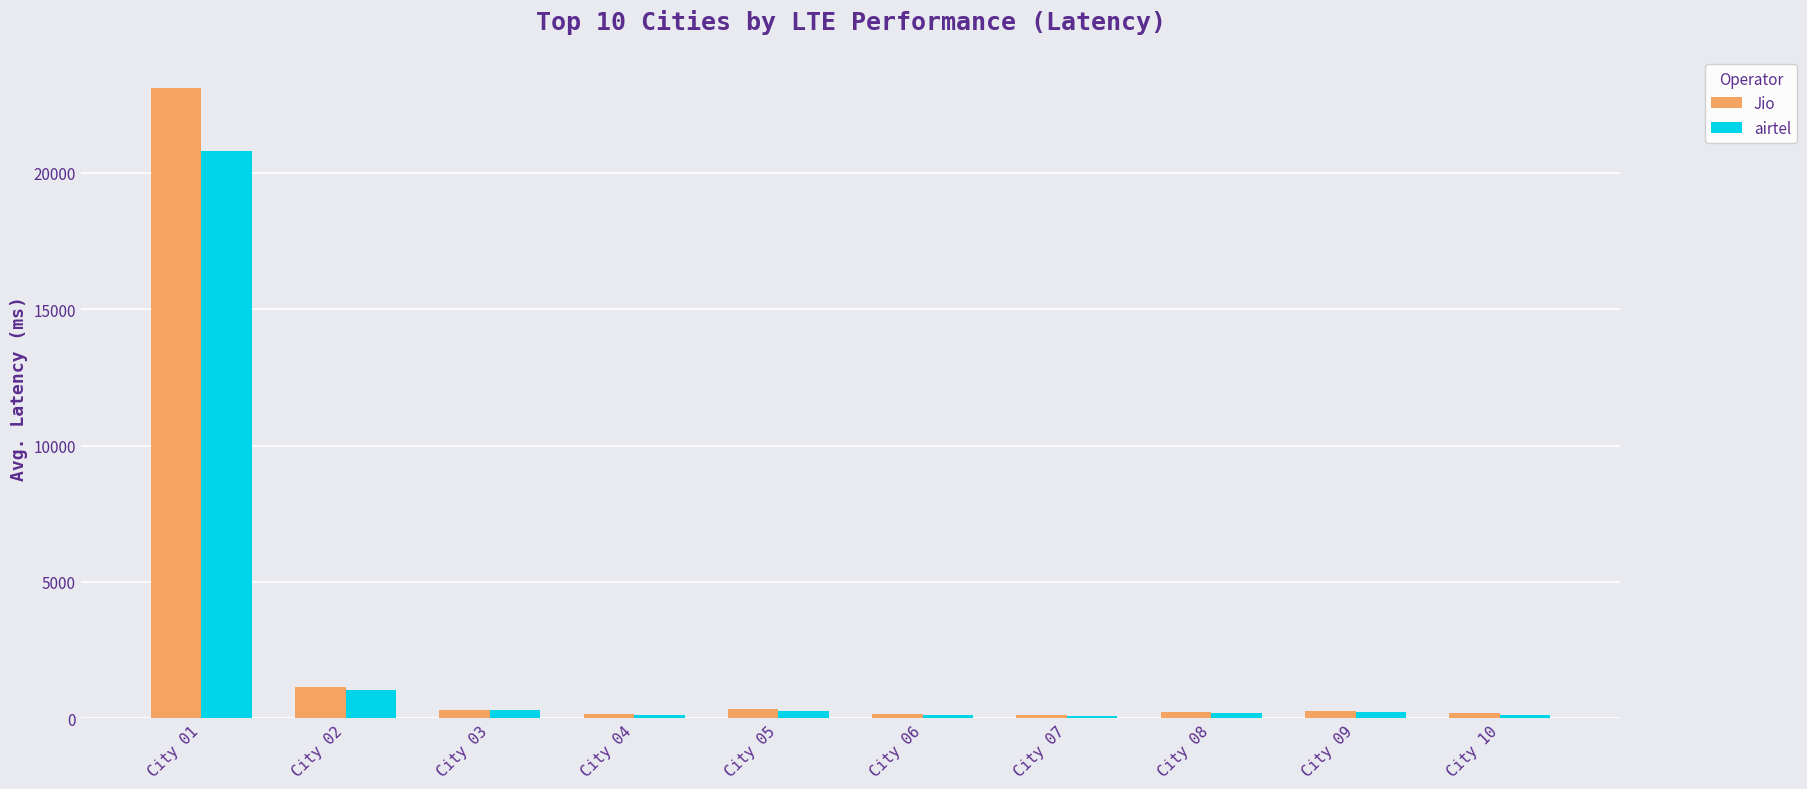

What is the sum of all airtel values?

23339